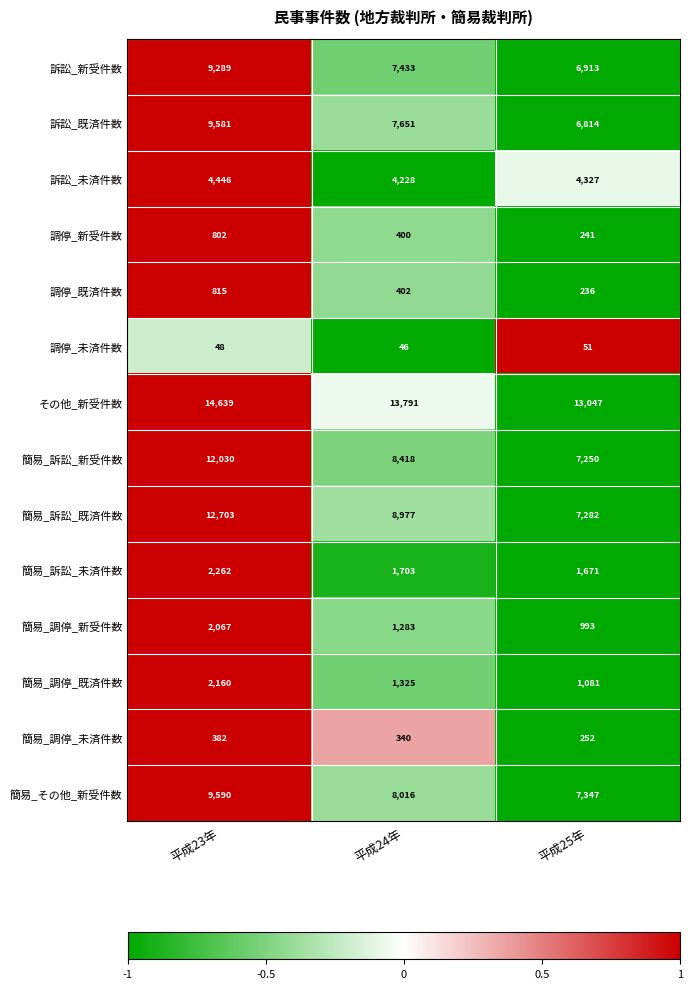

What is the spread (max minus min) of values at 平成25年?

12996